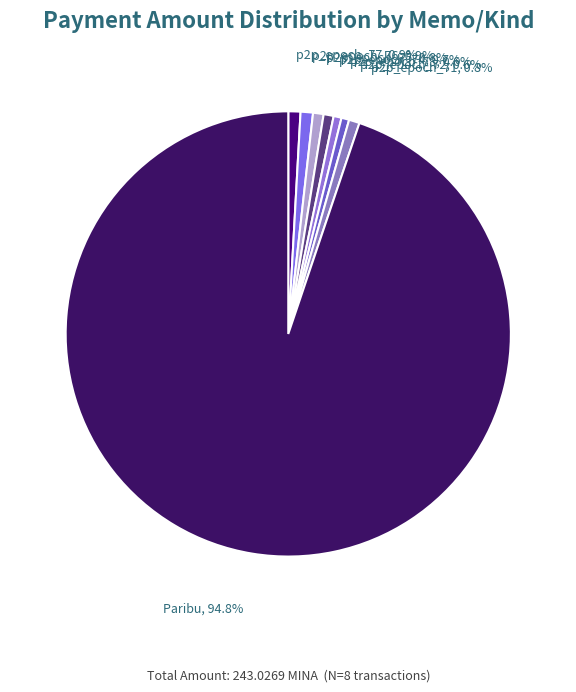

What is the total percentage of p2p_epoch_76 and p2p_epoch_73?

1.5%